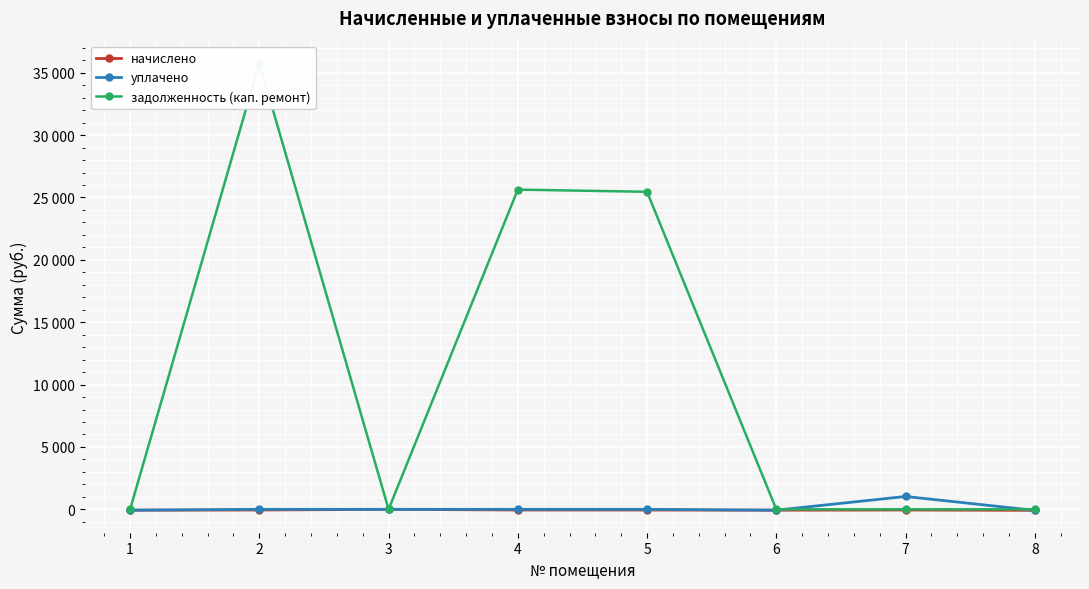

True or false: уплачено and начислено intersect in this chart.

False